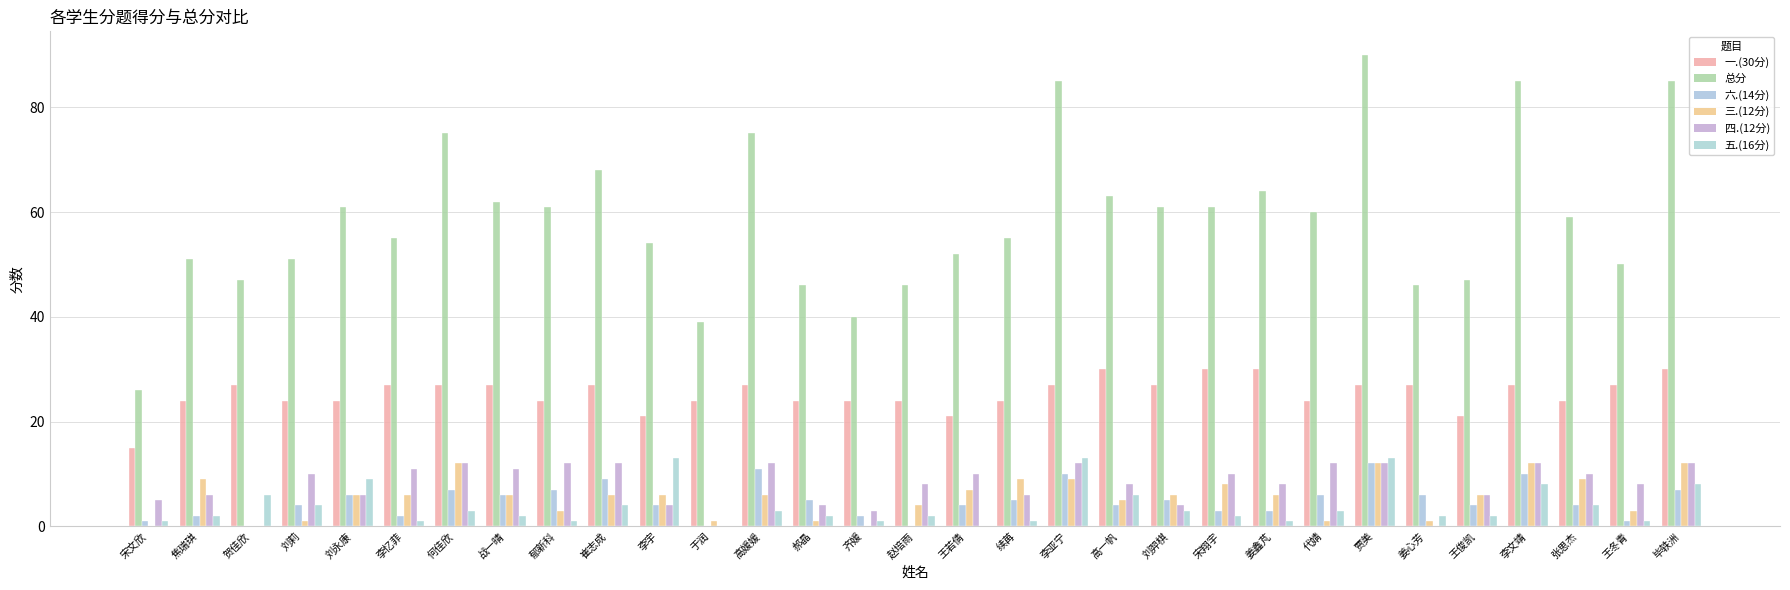

Which series changed the most between 何佳欣 and 刘羿棋?

总分